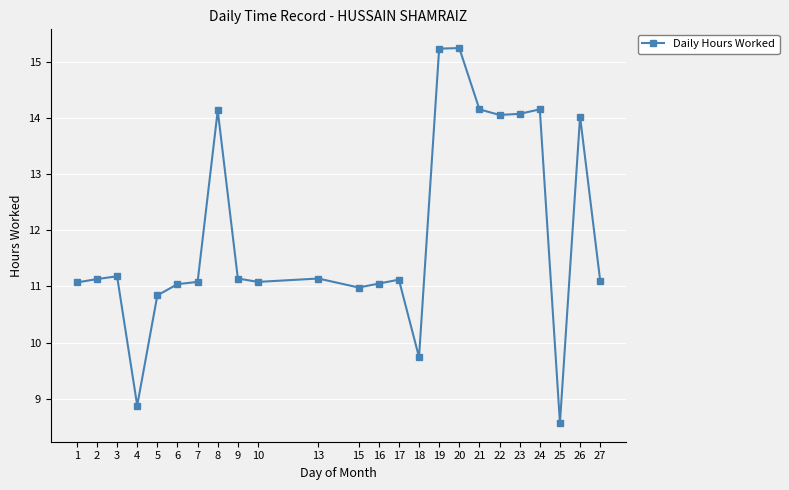

True or false: the data shows 5.6 at 15.

False